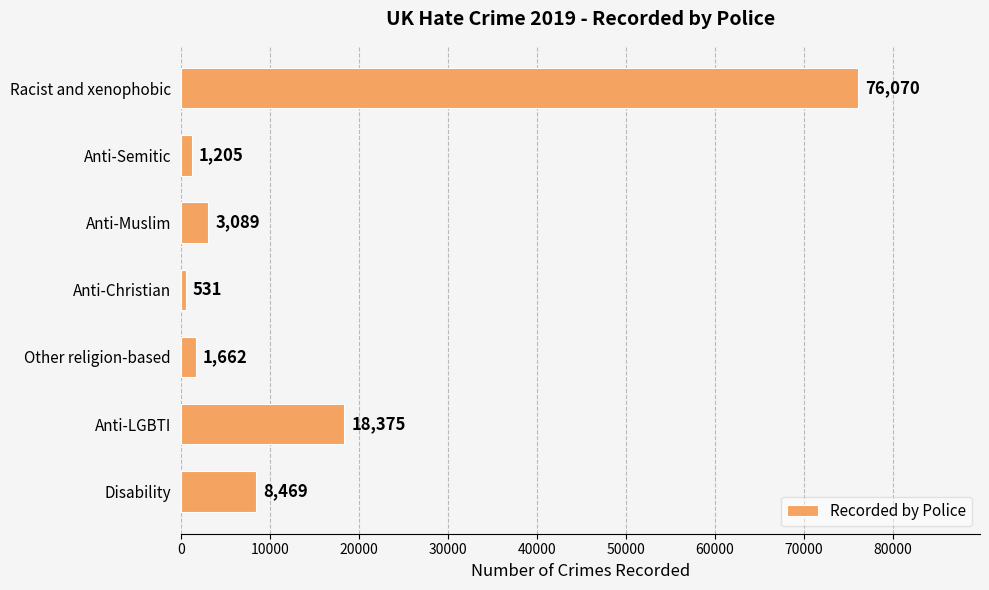

True or false: the data shows 99865 at Racist and xenophobic.

False